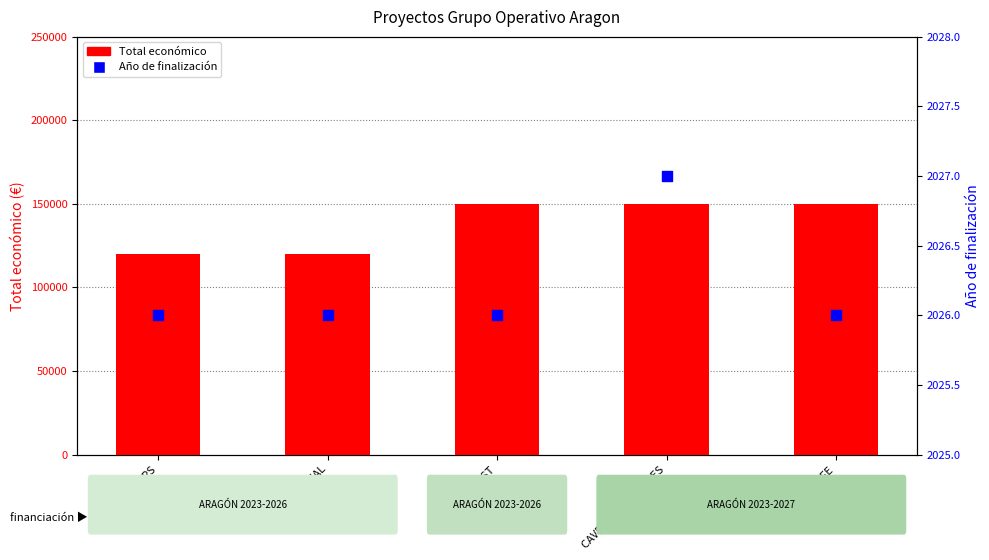

At how many categories does at least one series exceed 5080?

5